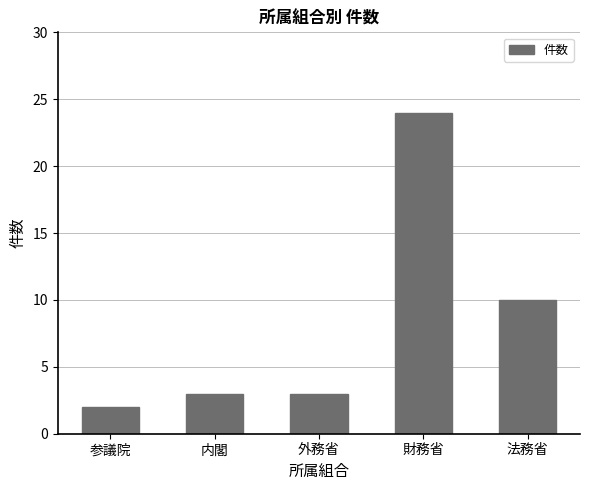

Count the number of categories in the chart.

5